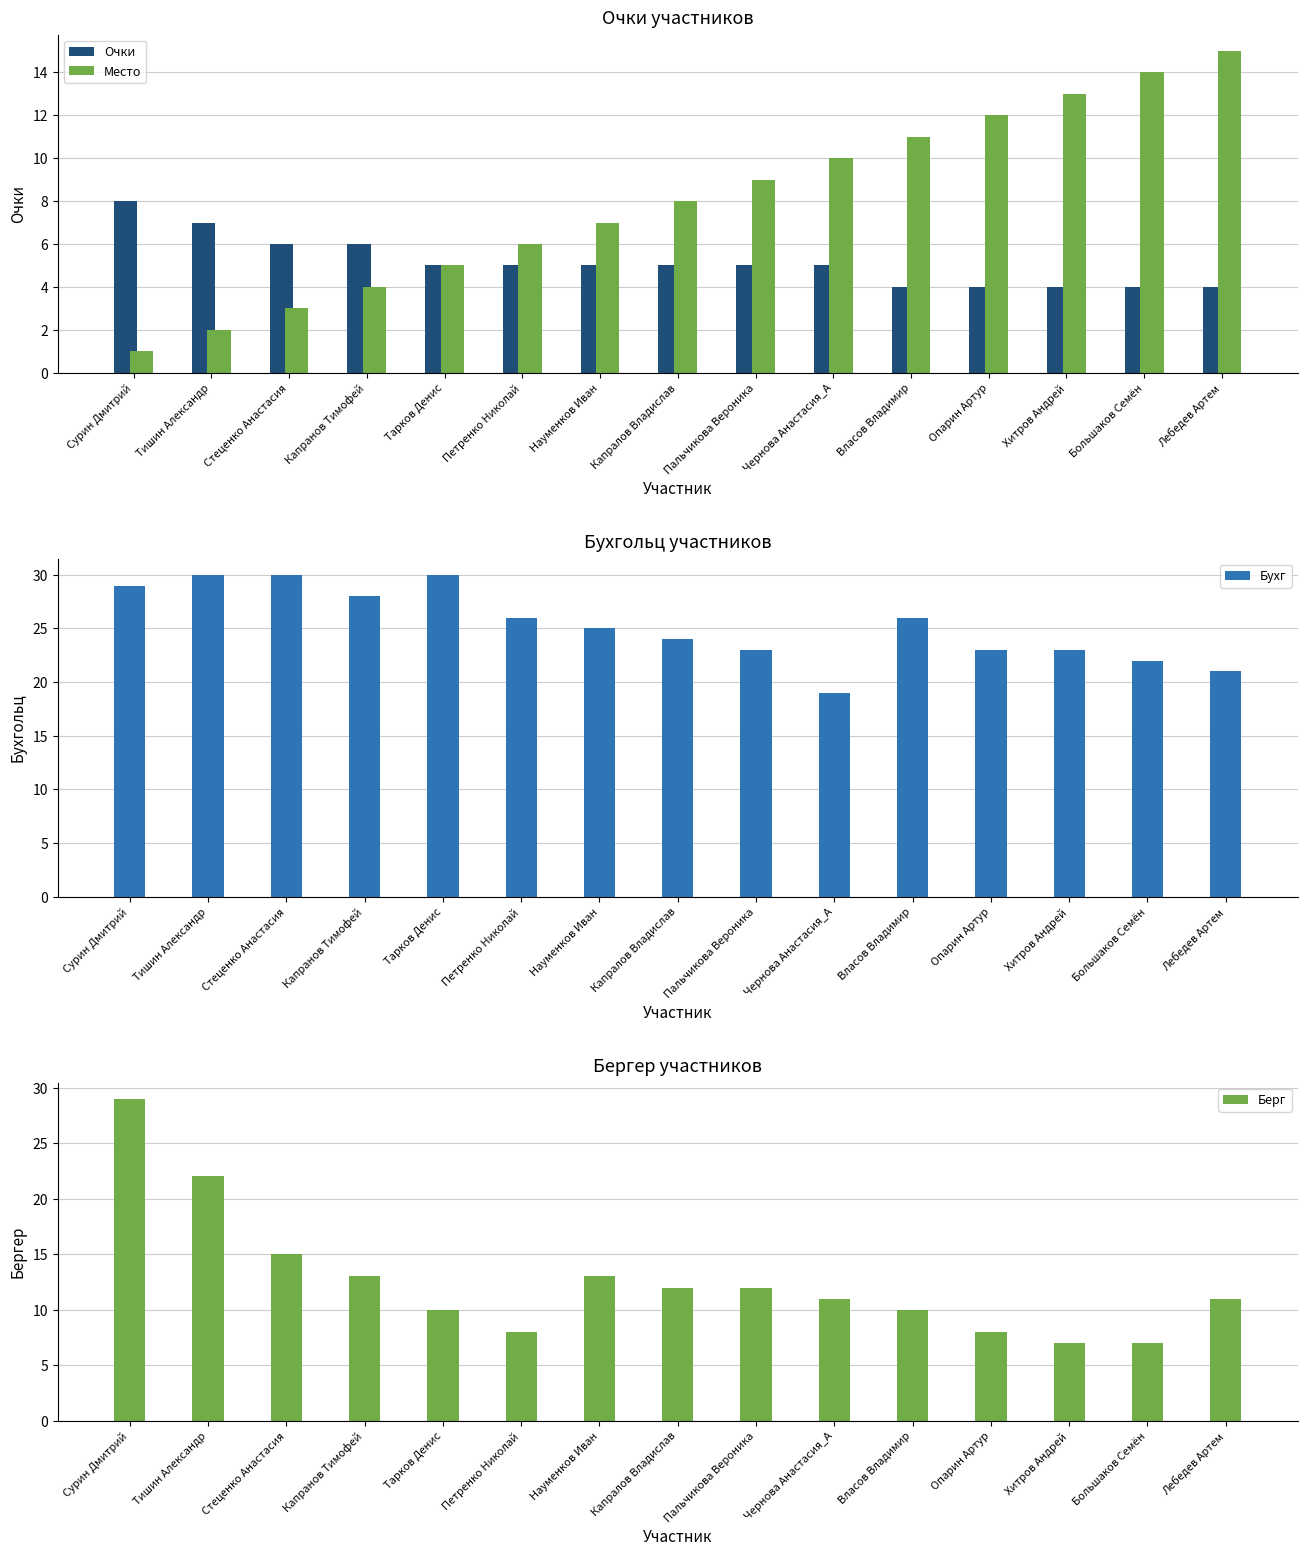

What position from the left is Стеценко Анастасия?

3